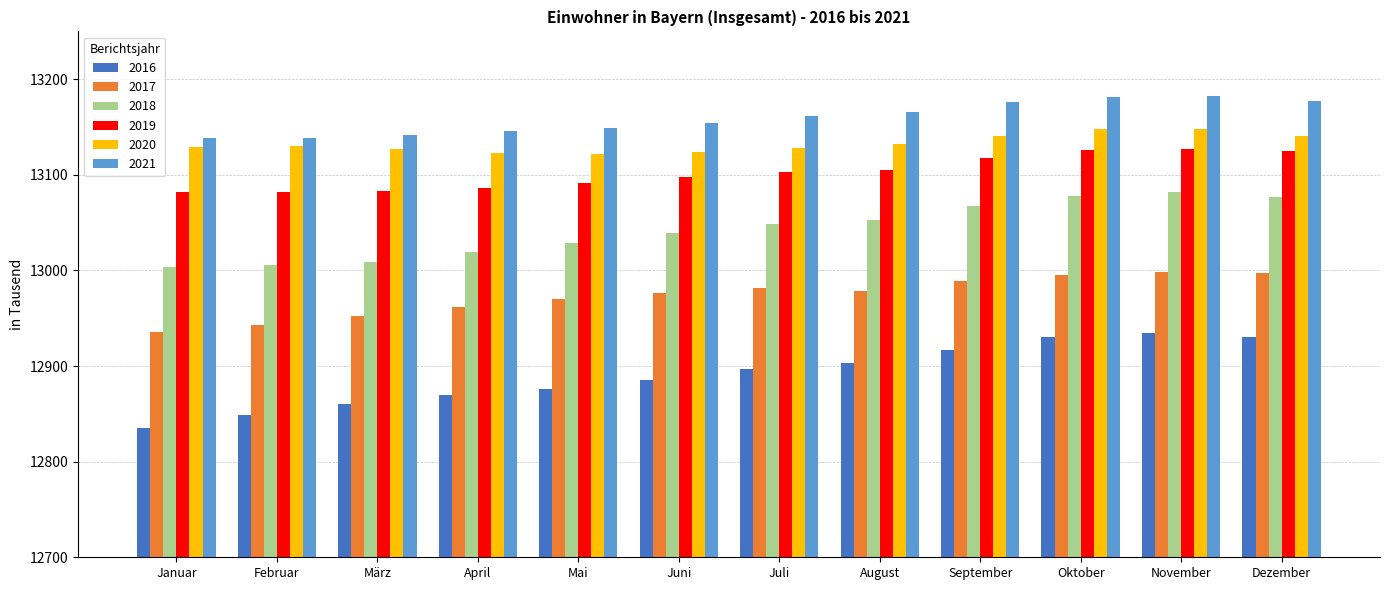

What value does the 2017 series have at Juli?

12981.4